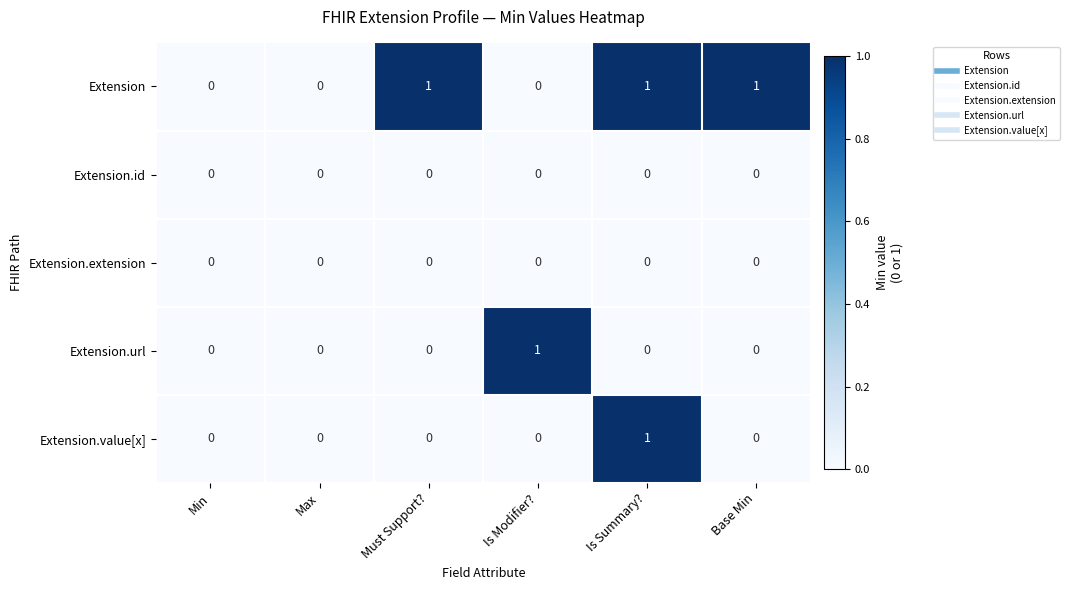

What is the total value across all series at Must Support??

1